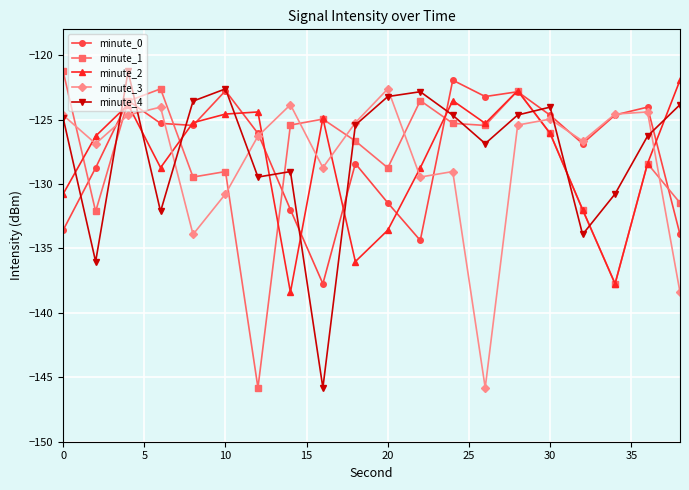

After their last crossing, which series has the higher values: minute_3 or minute_1?

minute_1